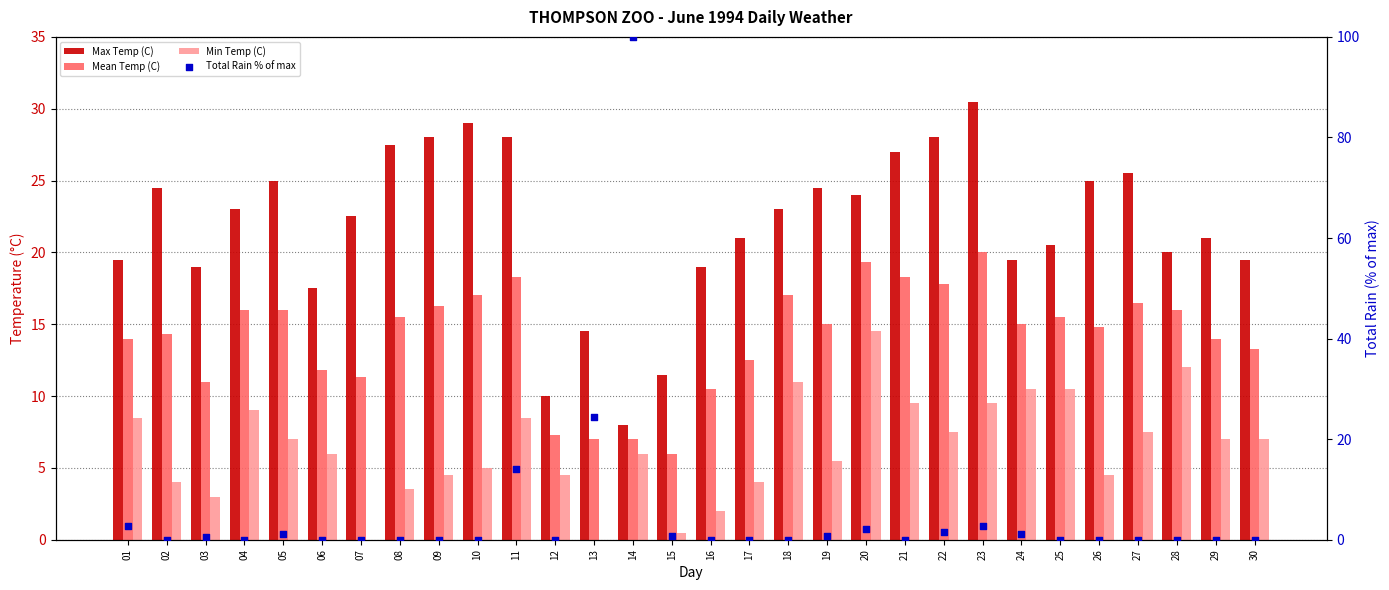

Which series has the largest total across all categories?

Max Temp (C)